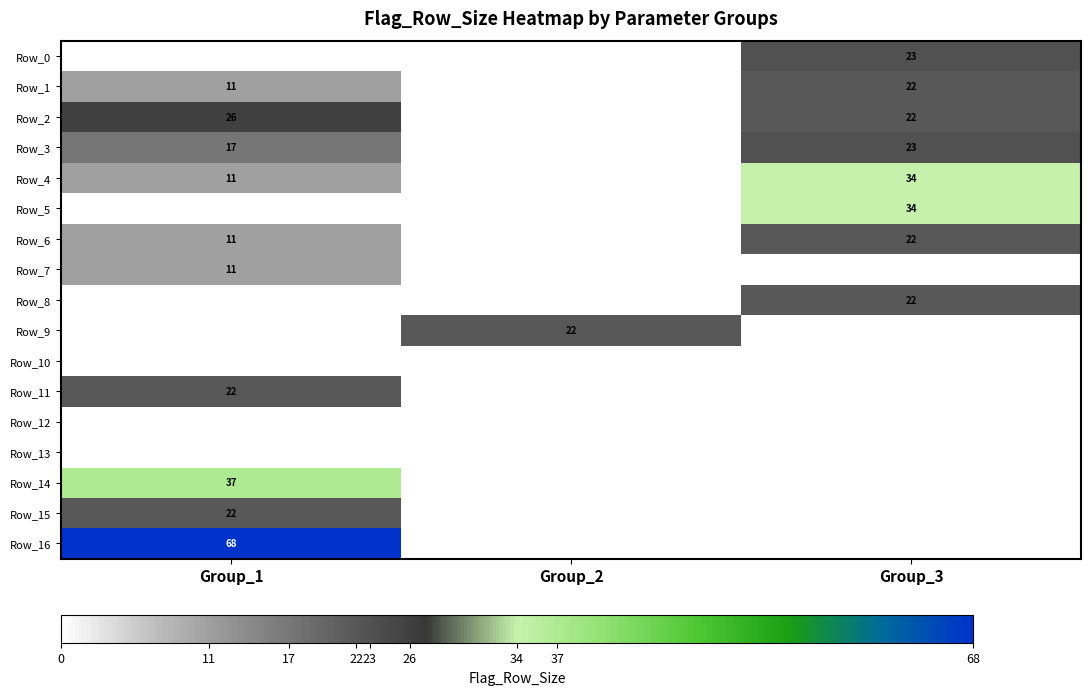

True or false: Row_6 has a value of 22 at Group_3.

True